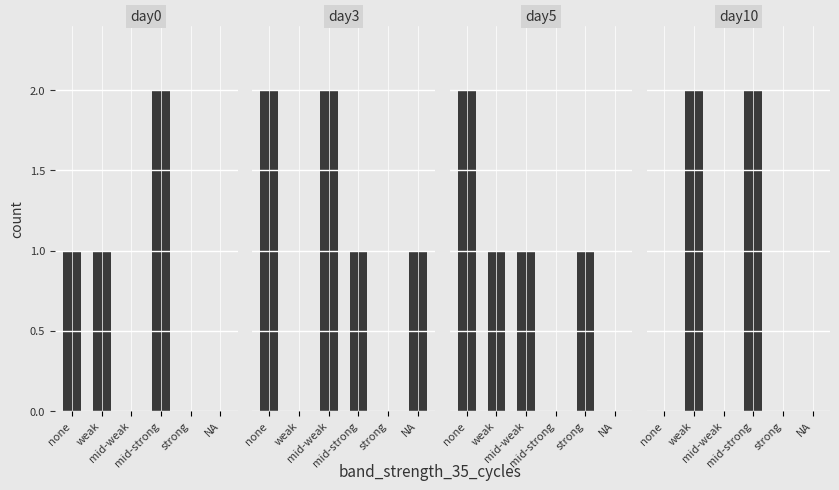

Where is day5 nearest to the value 1?

weak